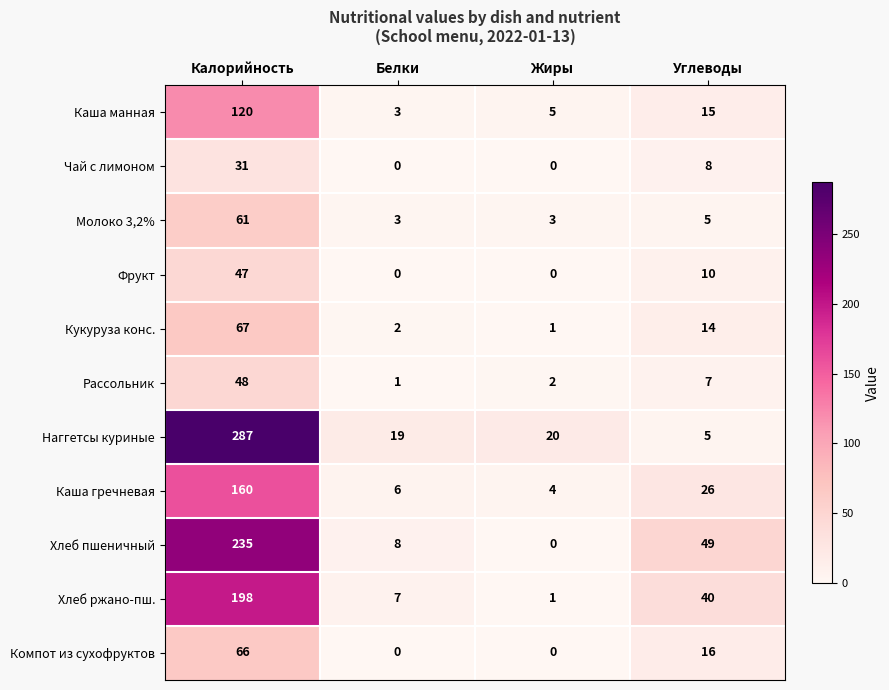

Which series has the largest range (max minus min)?

Наггетсы куриные